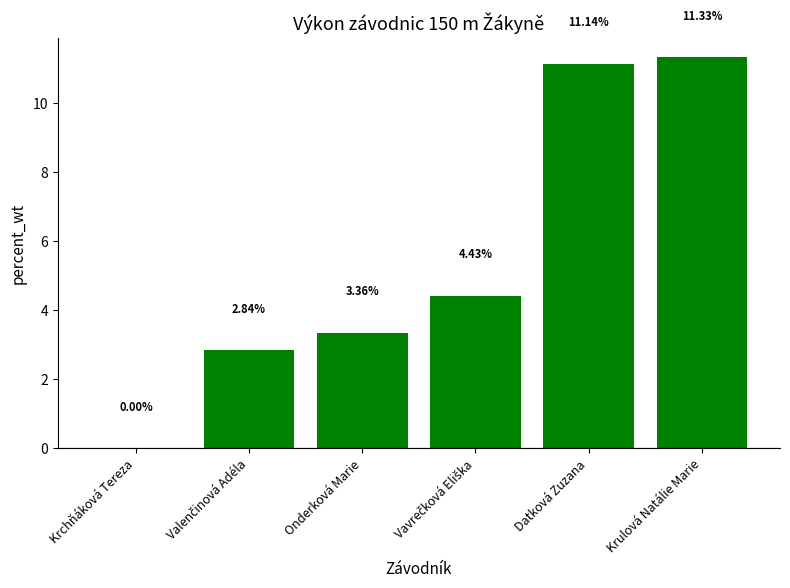

How many distinct data groups are displayed?

1